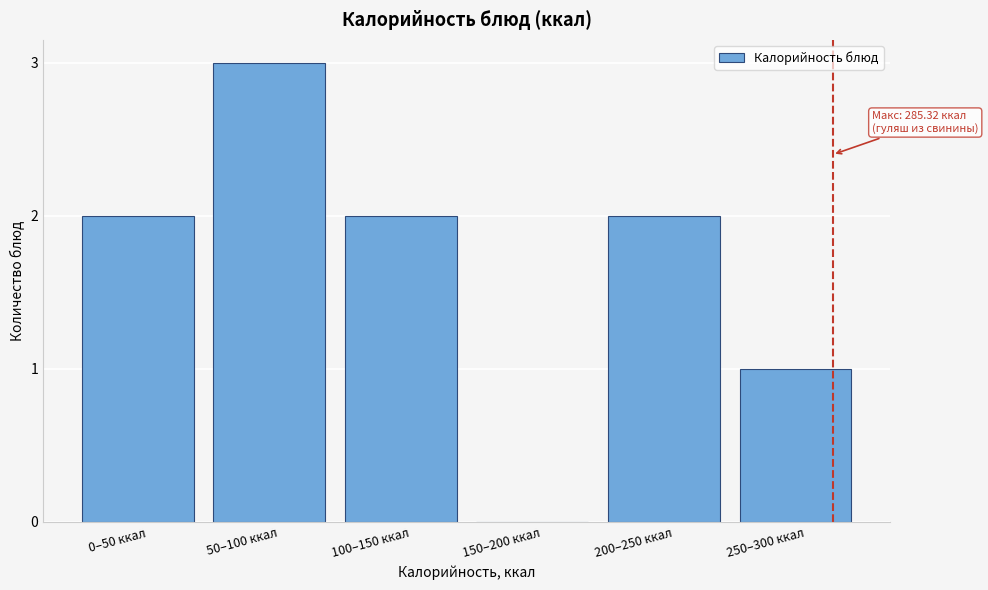

Reading left to right, transcribe all the data shown in this chart.

0–50 ккал=2	50–100 ккал=3	100–150 ккал=2	150–200 ккал=0	200–250 ккал=2	250–300 ккал=1